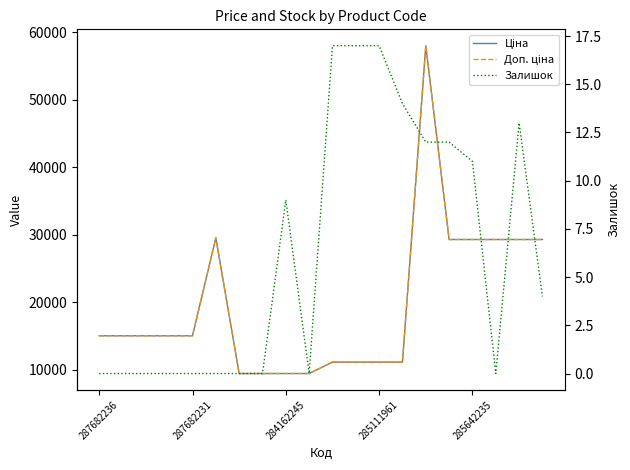

What is the label of the 13th point from the right?

7